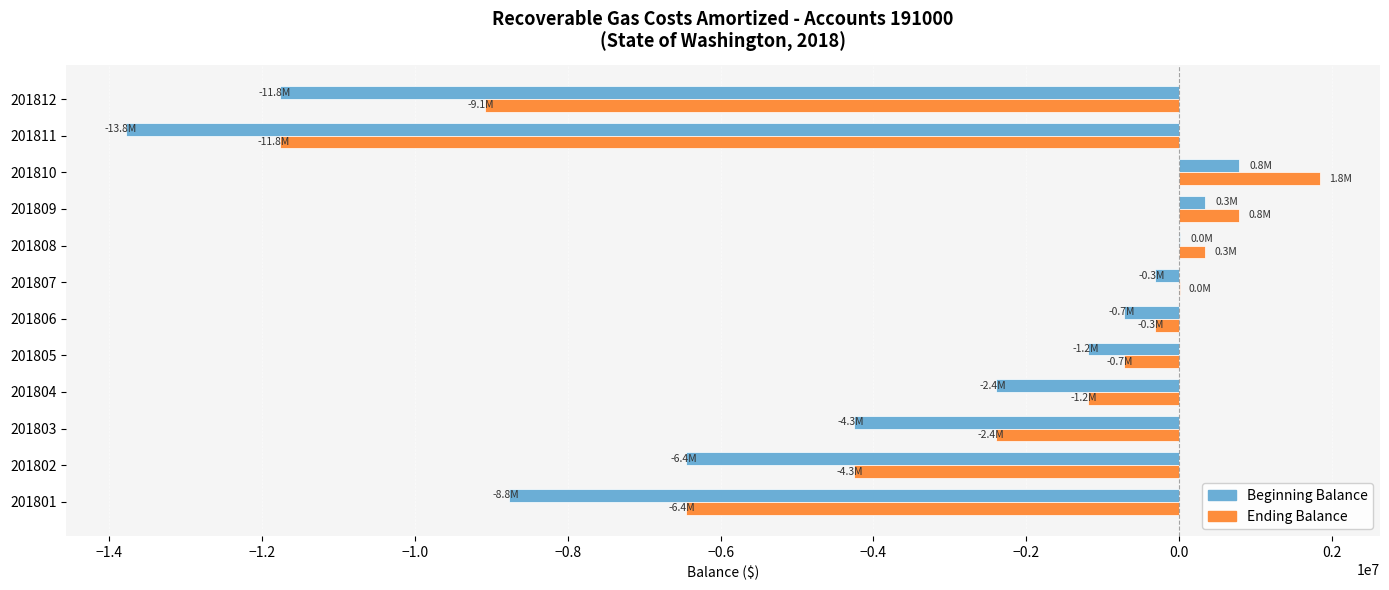

The value of Beginning Balance at 201802 is -8909402.2. True or false?

False